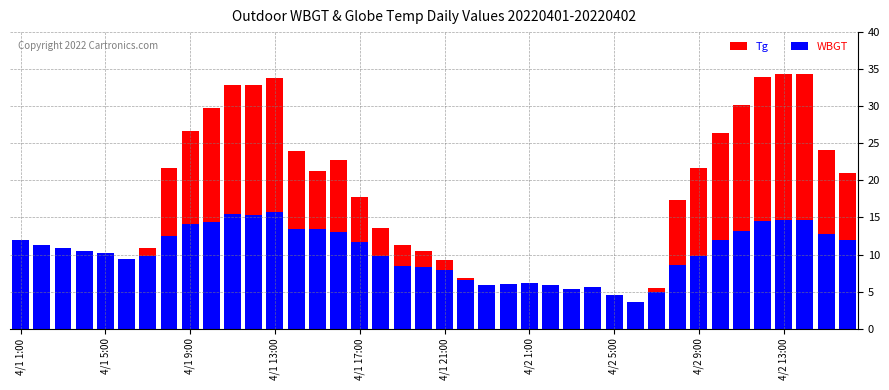

The value of WBGT at 31 is 8.6. True or false?

True